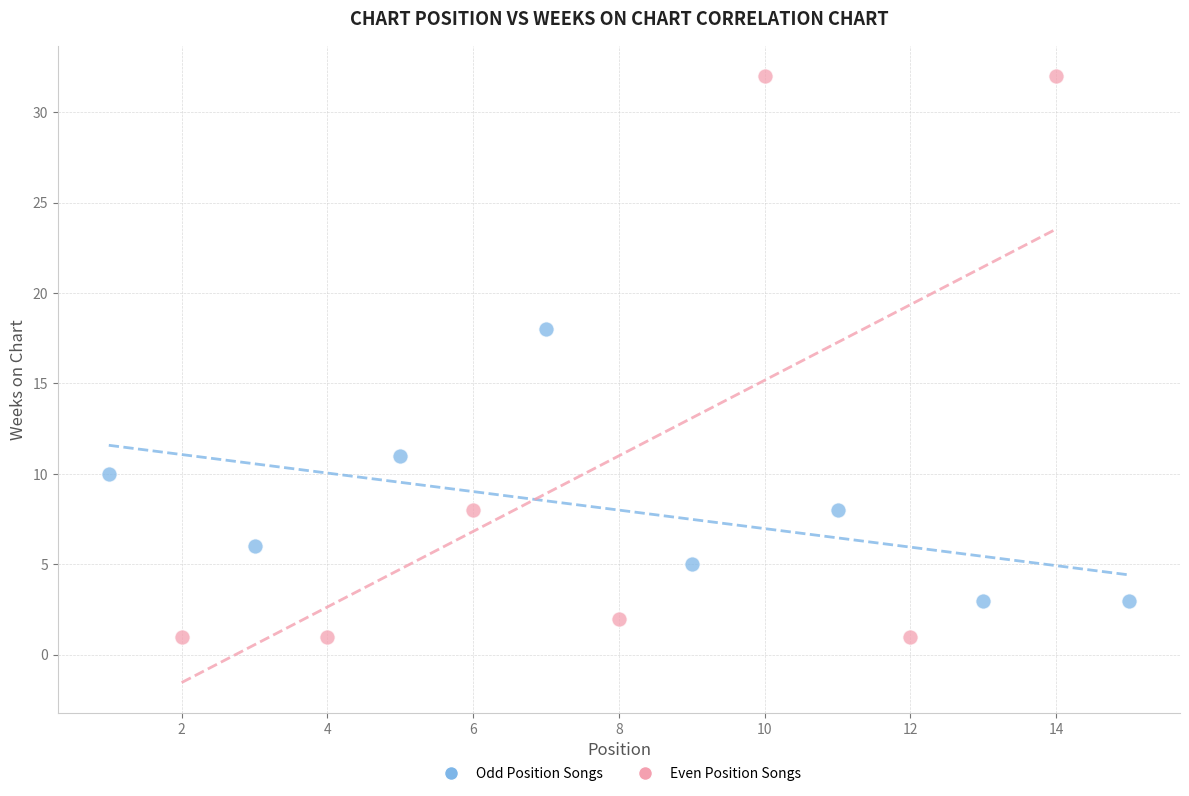

Which series contains the lowest Y value?

Even Position Songs